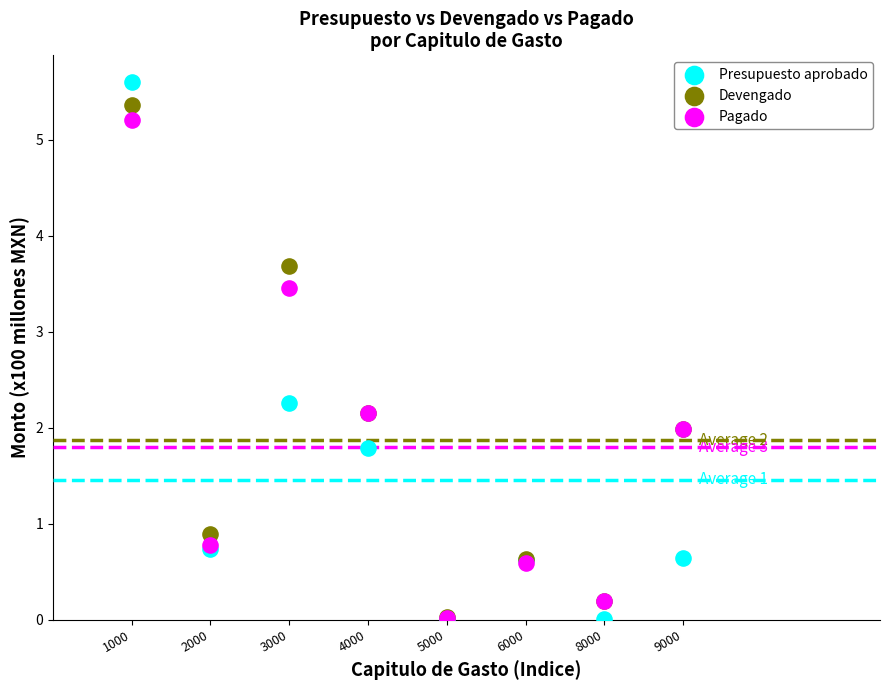

What are all the series names shown in the legend?

Presupuesto aprobado, Devengado, Pagado